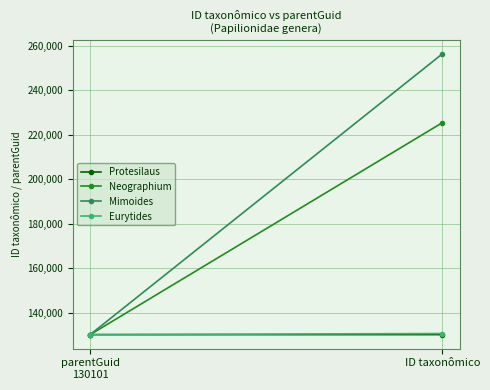

What is the label of the 1st point from the left?

parentGuid
130101